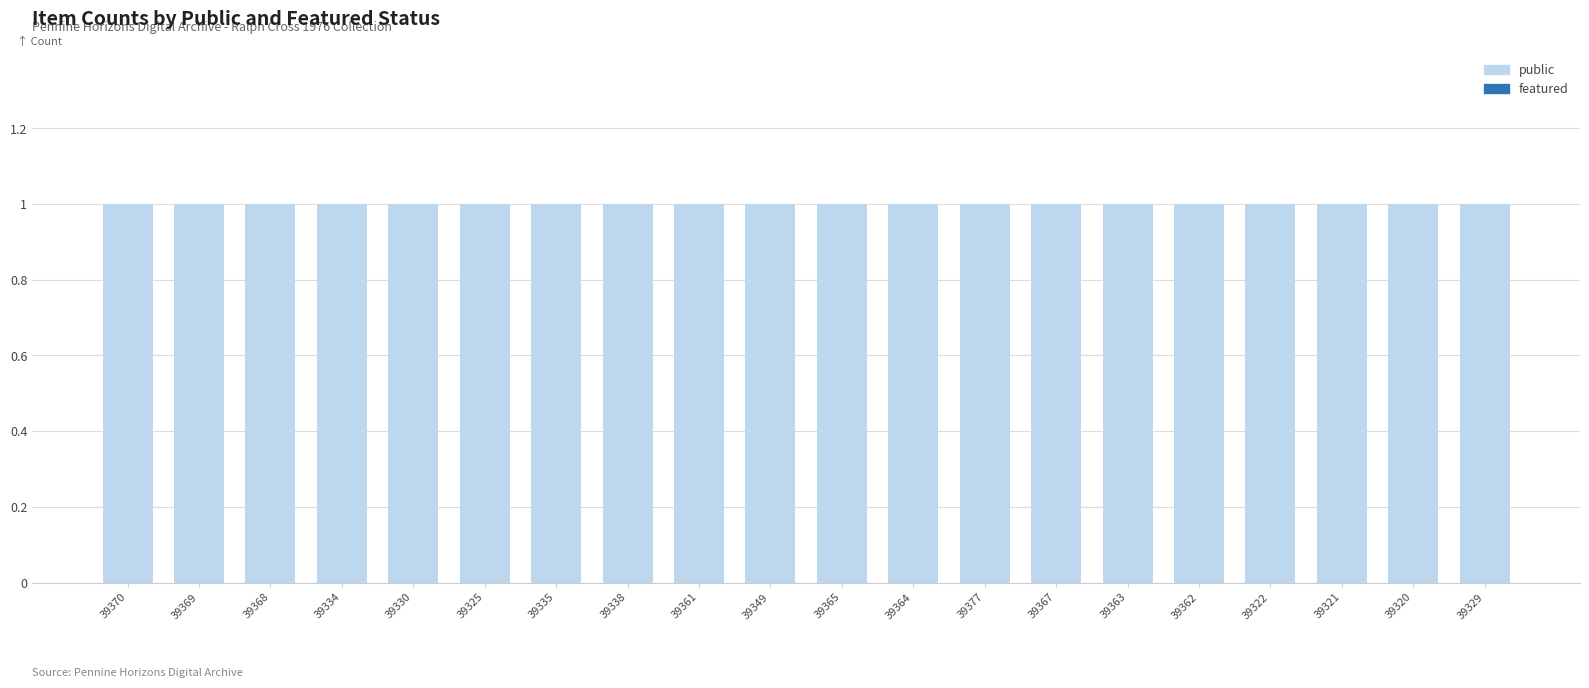

Is the value of featured at 39364 greater than the value of public at 39368?

No